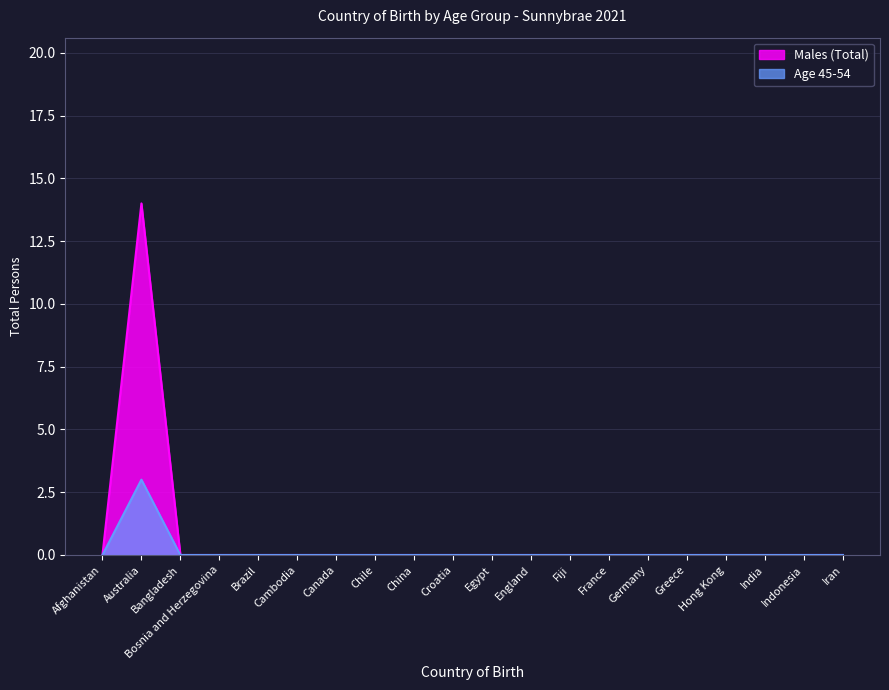

True or false: Males (Total) has more than 2 points higher than both neighbors.

False